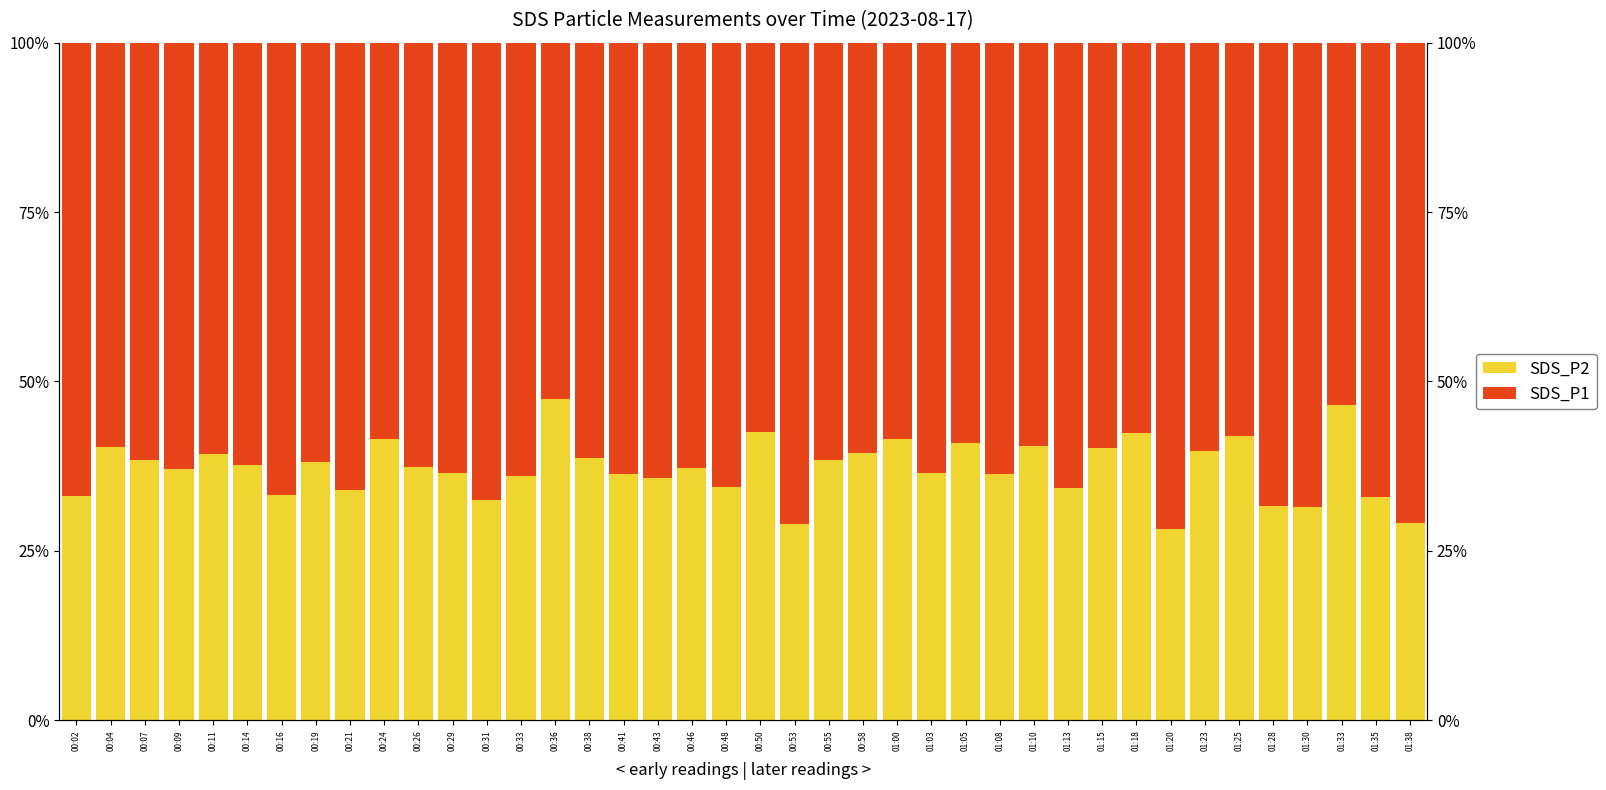

Between 00:07 and 00:36, which series saw the biggest shift?

SDS_P2